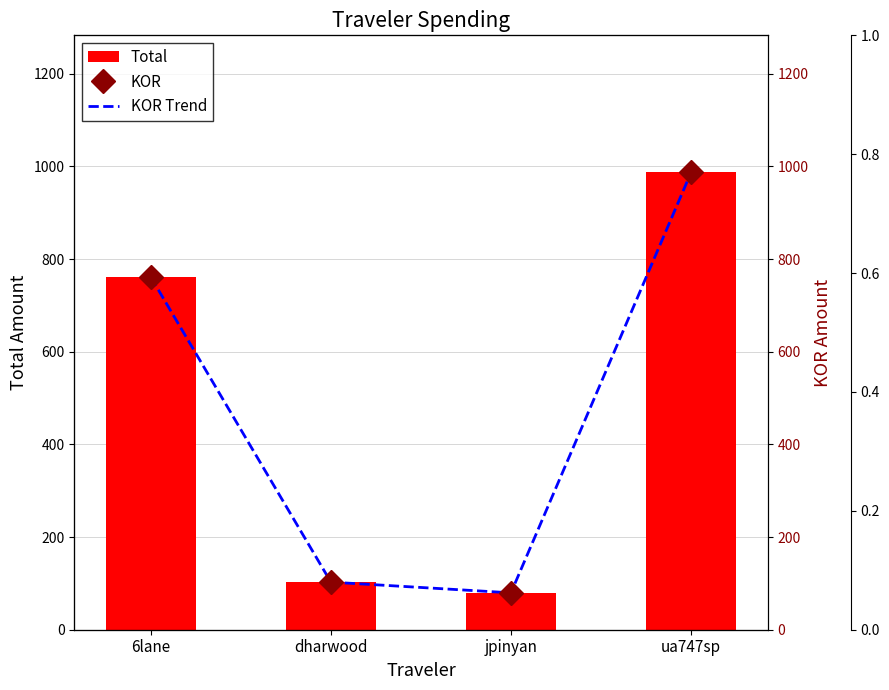

What is the difference between the second highest and second lowest values in the KOR Trend series?

658.3